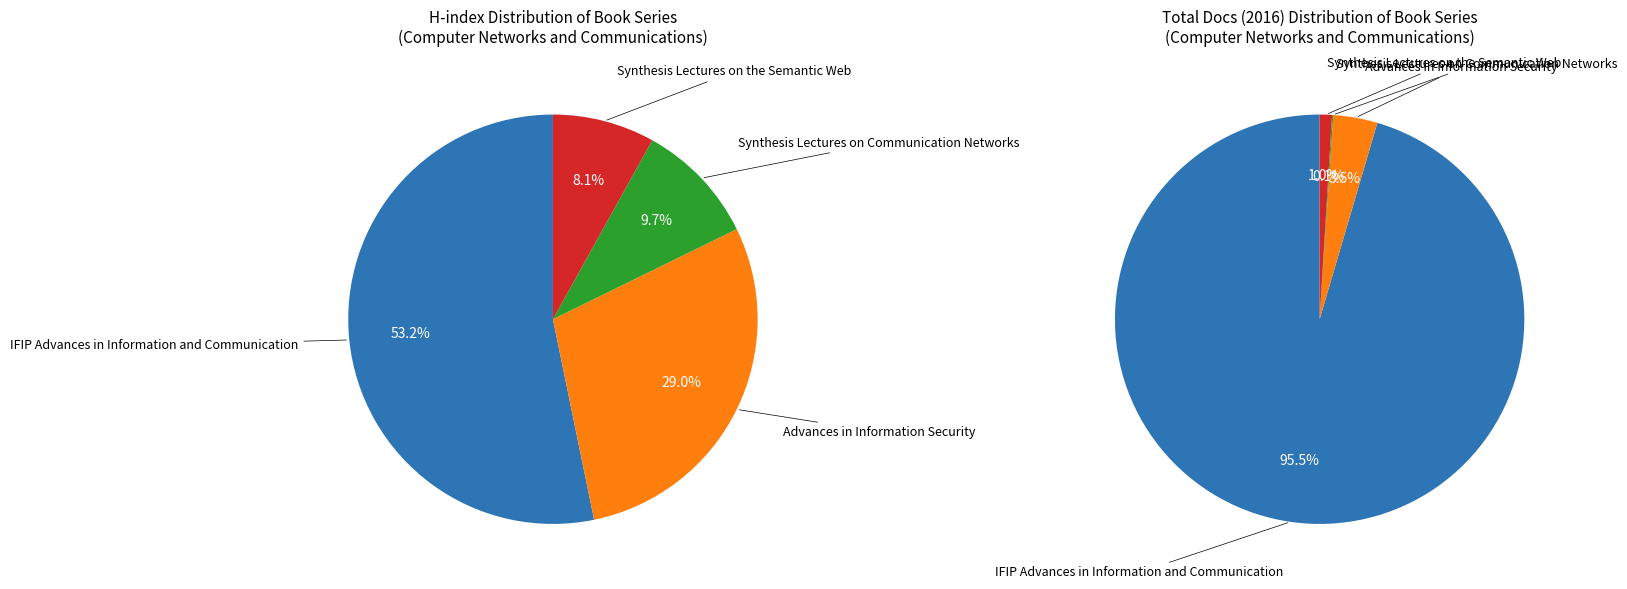

How many segments does this pie chart have?

4